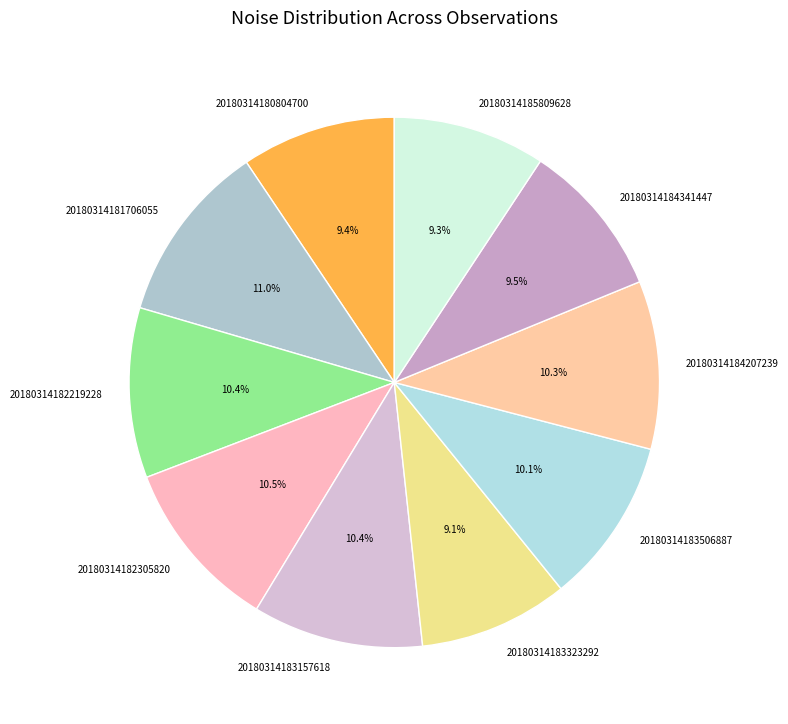

Is 20180314184207239 the majority of the pie?

No